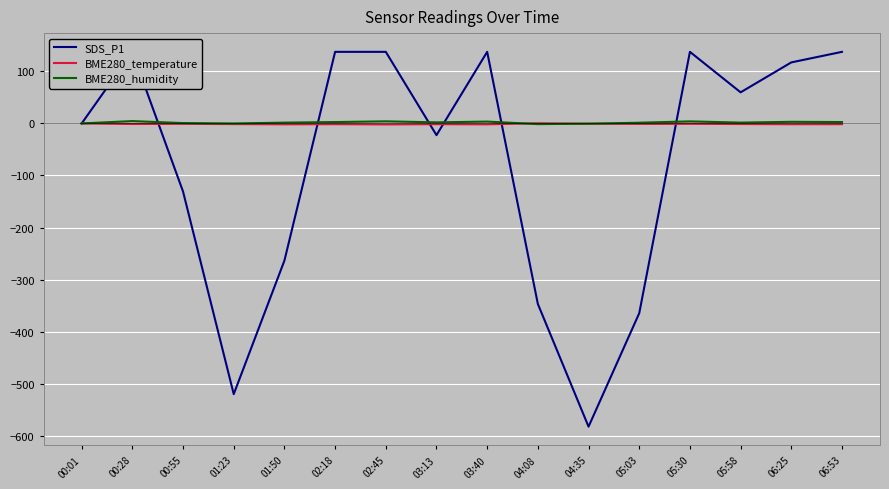

Which series has the largest range (max minus min)?

SDS_P1